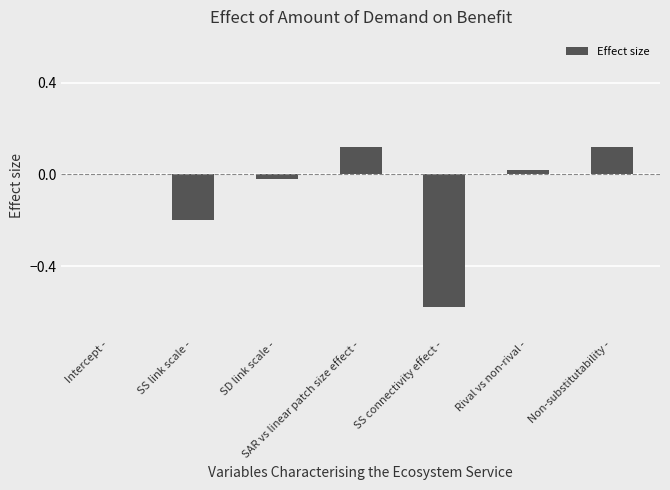

How many categories are shown in the chart?

7